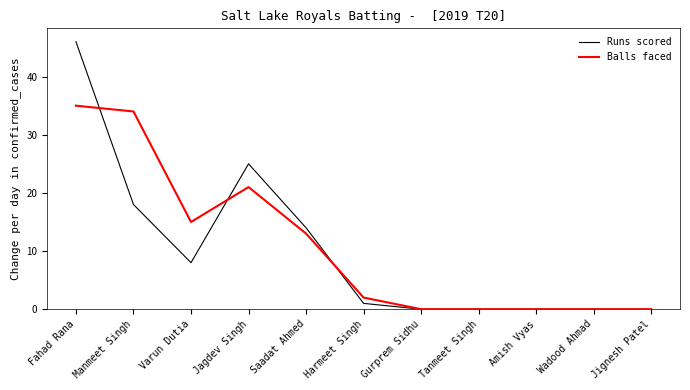

How many lines are shown in the chart?

2